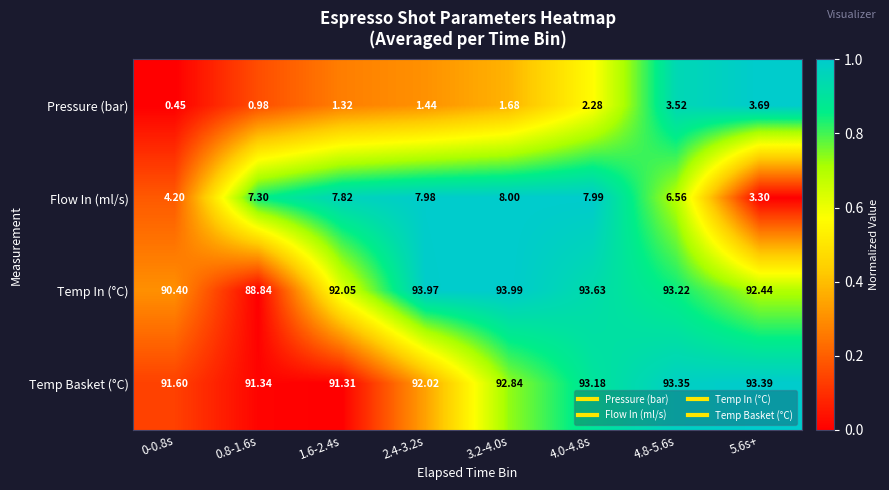

List the series in order of their peak value, highest first.

Temp In (°C), Temp Basket (°C), Flow In (ml/s), Pressure (bar)